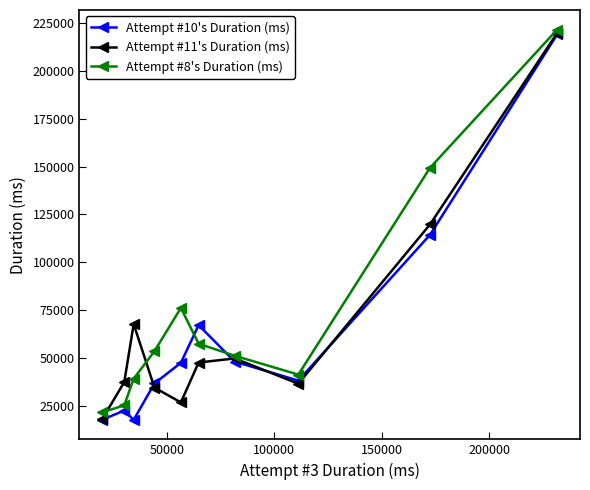

True or false: Attempt #10's Duration (ms) and Attempt #8's Duration (ms) intersect in this chart.

True